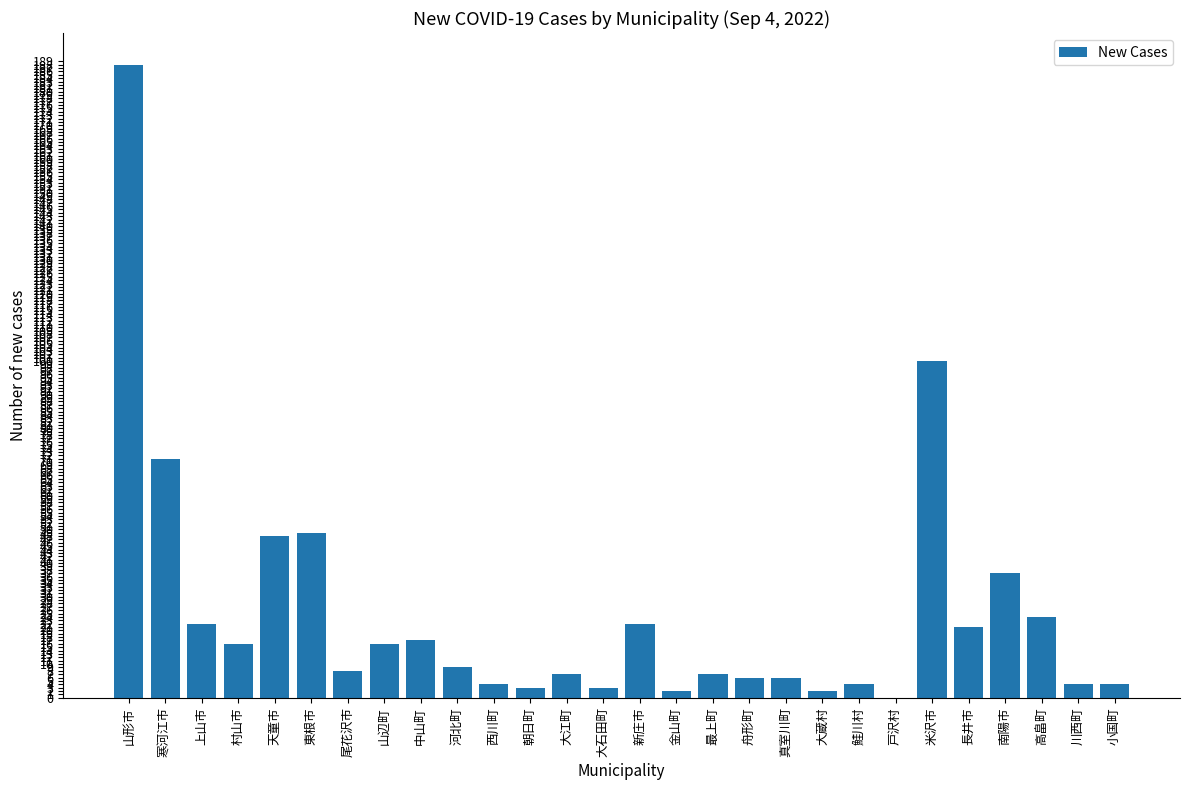

What is the sum of the values at 河北町 and 大江町?

16